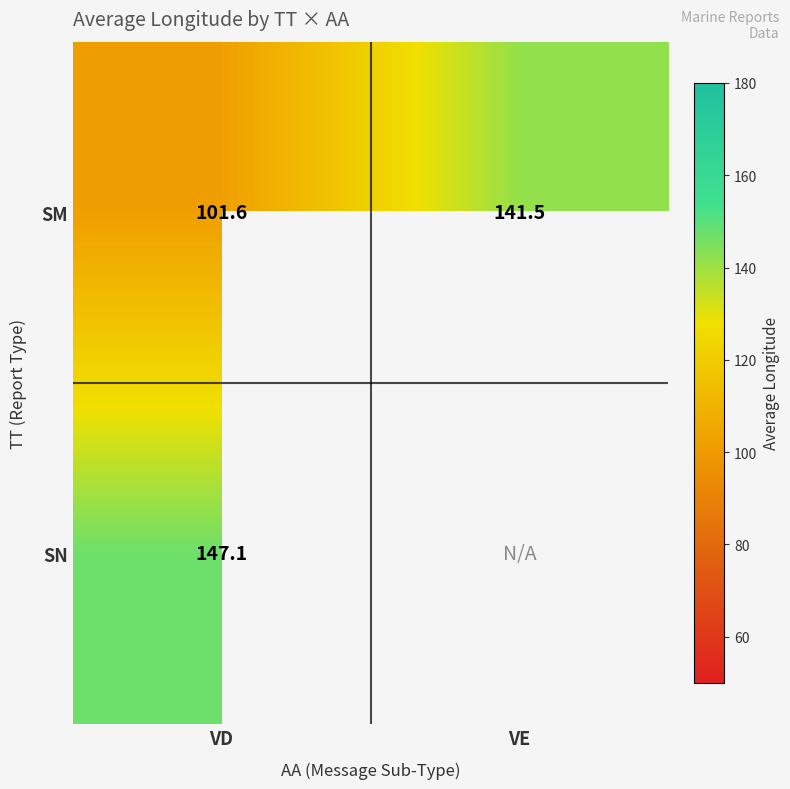

What is the difference between the maximum and minimum values in the SM series?

39.9